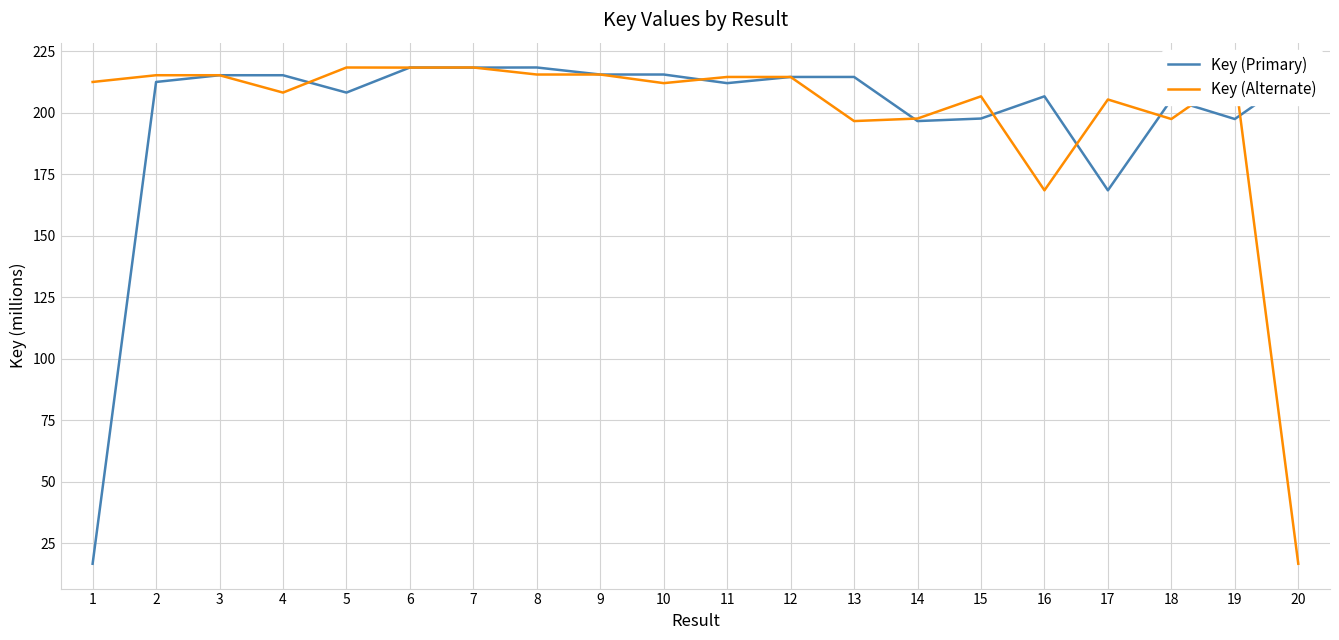

Where is Key (Primary) nearest to the value 117?

17